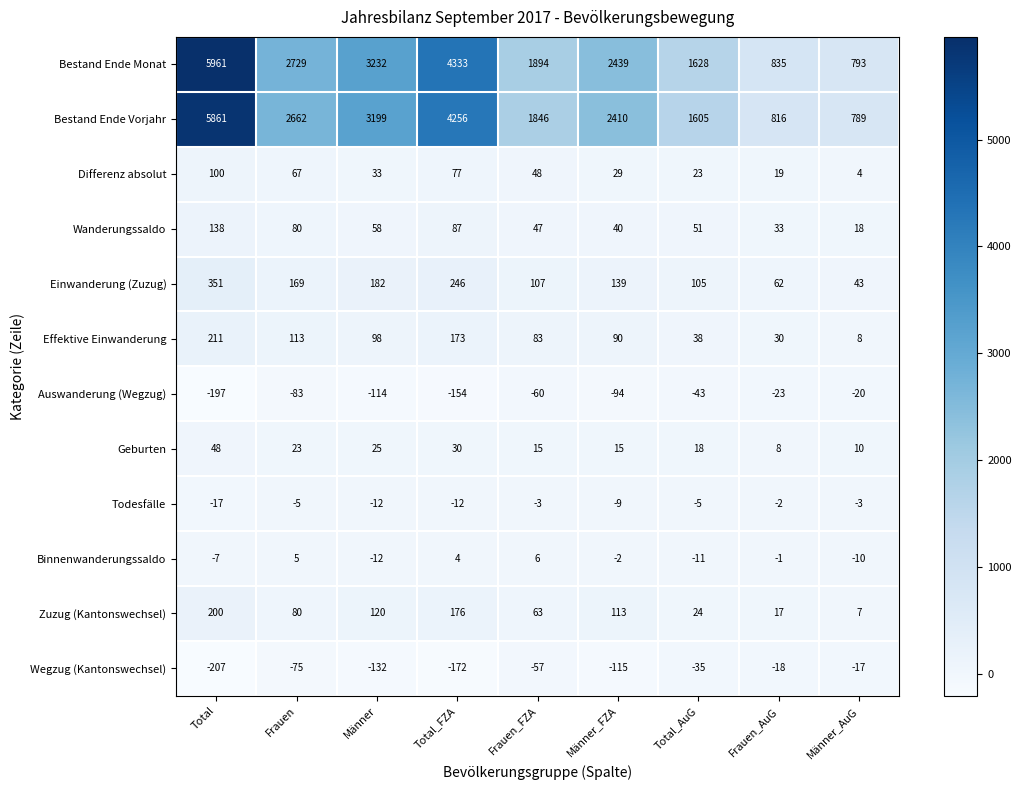

What is the difference between the Wanderungssaldo values at Männer_FZA and Total?

98